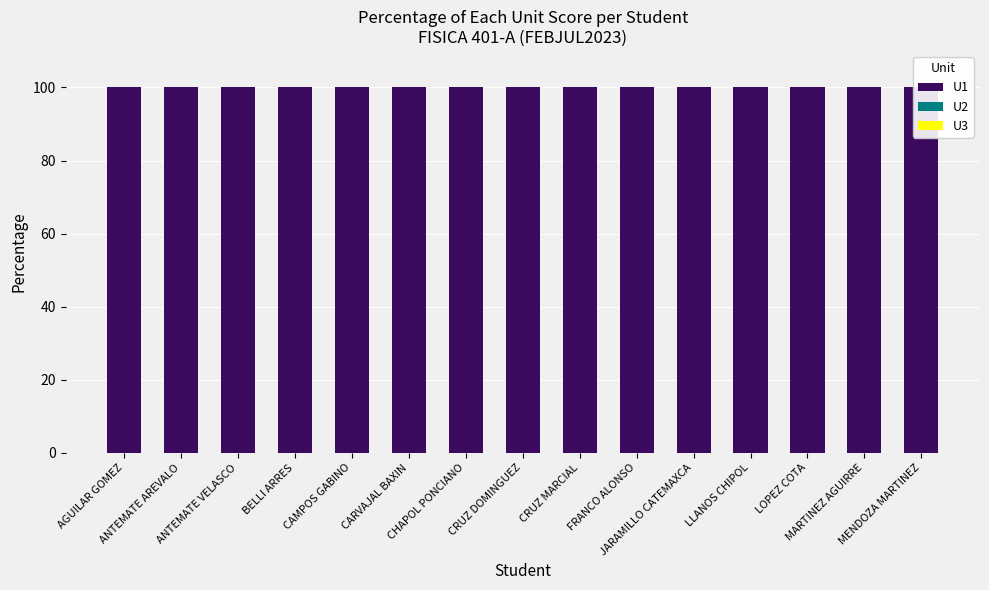

The U2 series shows 0 at MARTINEZ AGUIRRE. True or false?

True